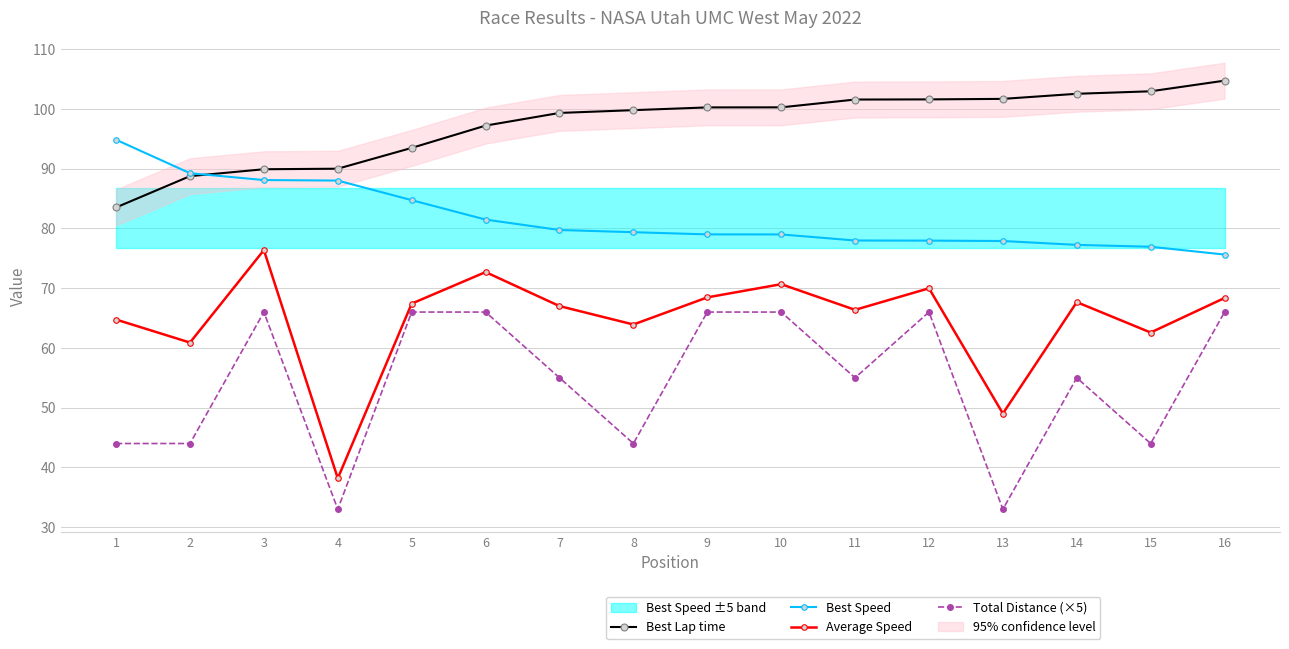

Which category has the highest value in the Total Distance (×5) series?

3